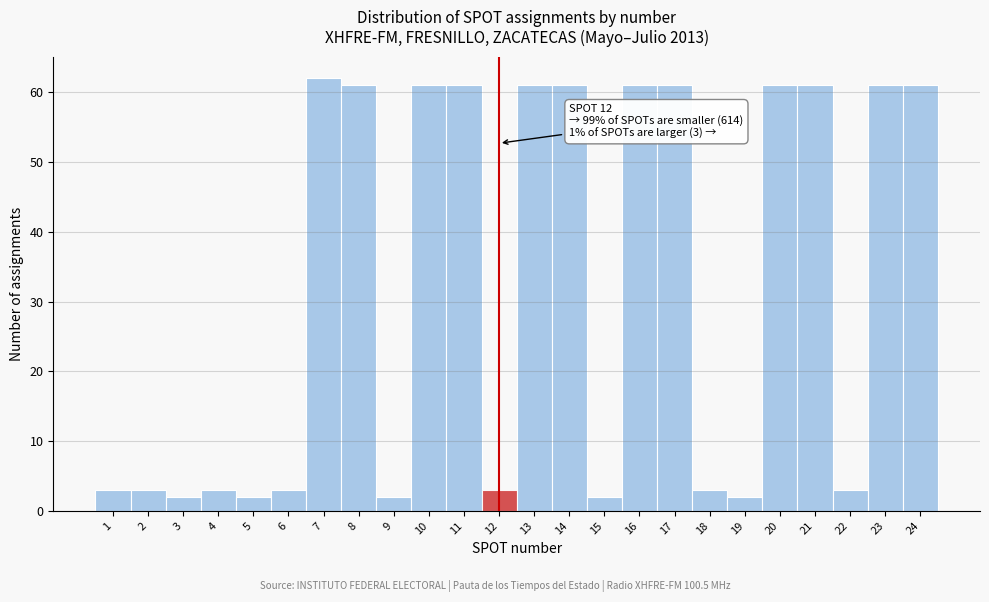

Which range on the x-axis has the tallest bar?

6.5 to 7.5